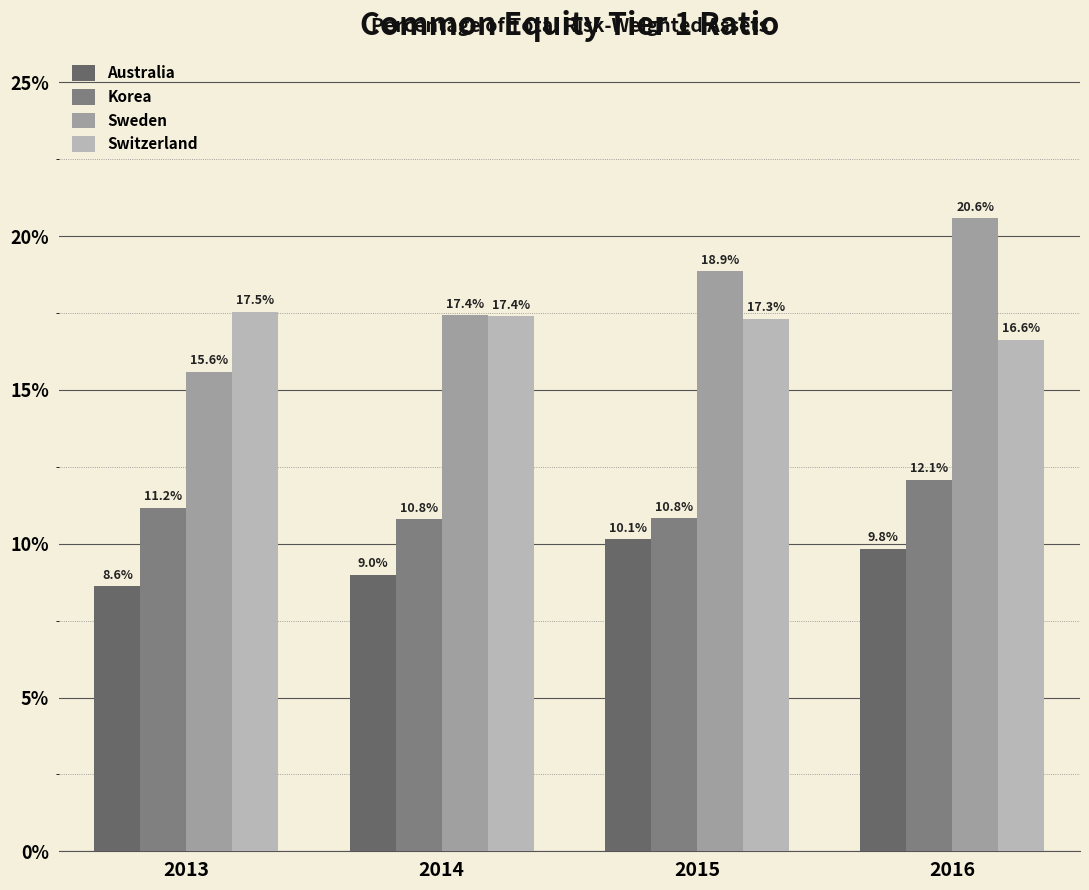

What is the average value of the Australia series?

9.4